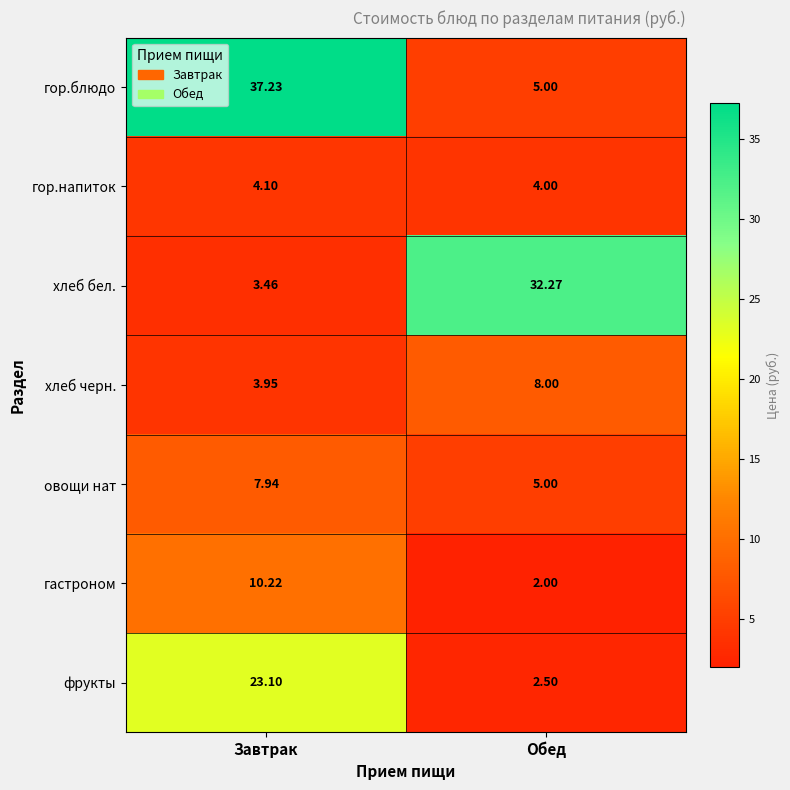

What is the total value across all series at Завтрак?

90.0